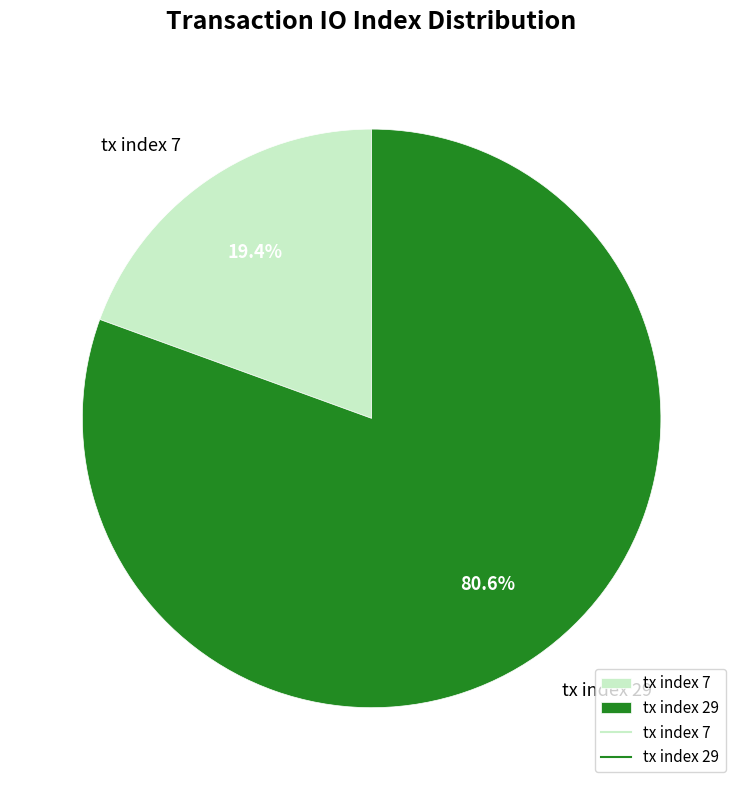

Count the number of slices in the pie.

2